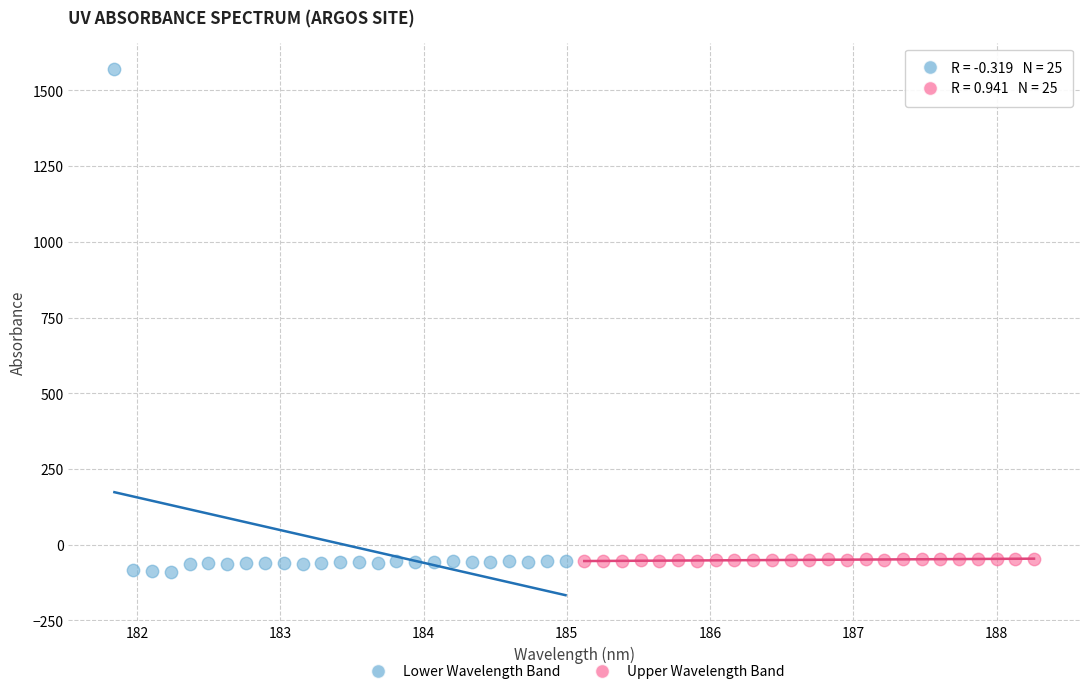

Which series contains the lowest Y value?

Lower Wavelength Band